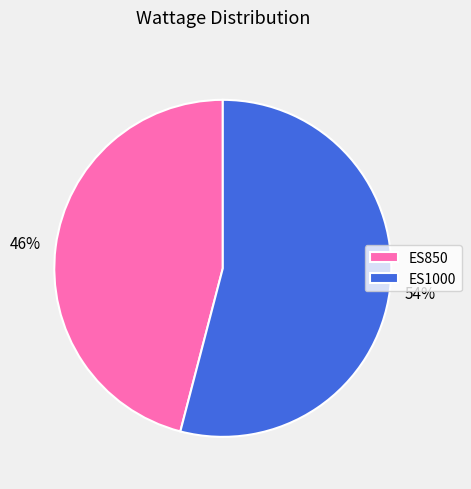

Which category accounts for the majority?

ES1000